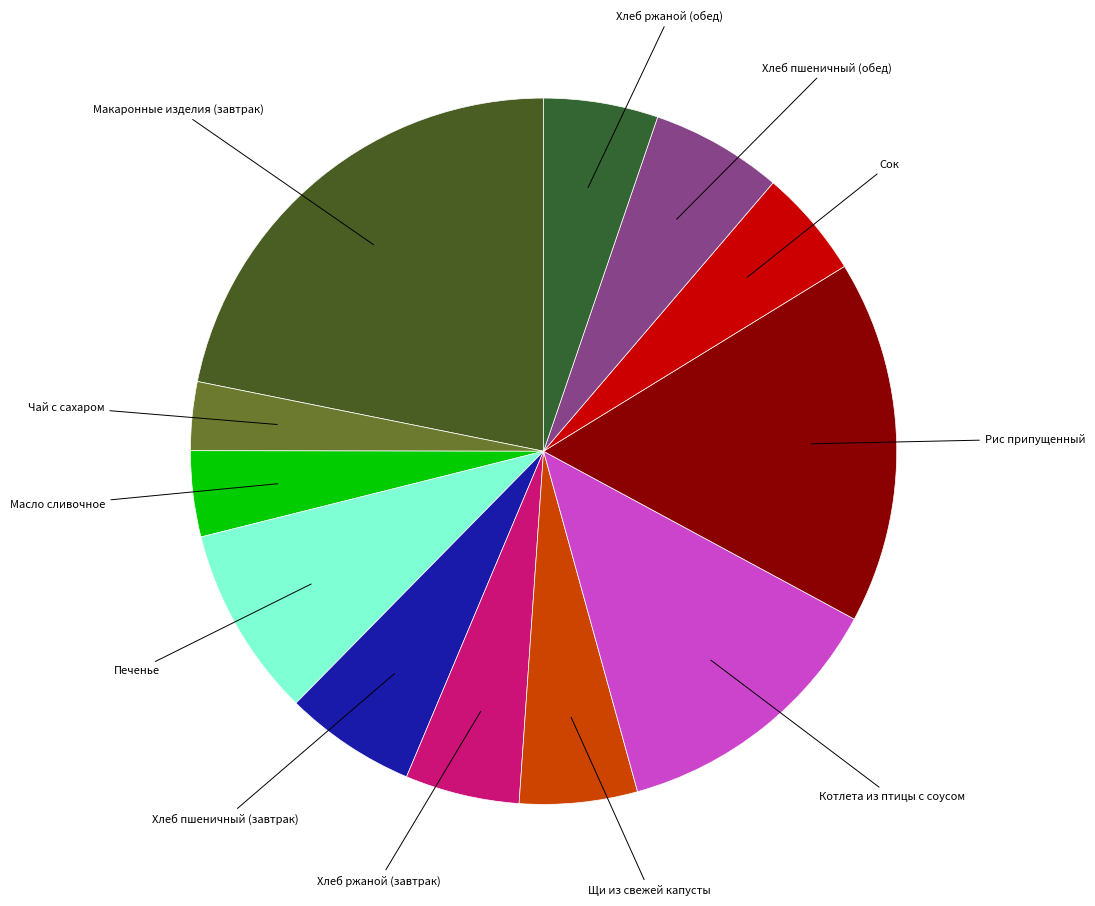

True or false: Рис припущенный accounts for 17% of the total.

True